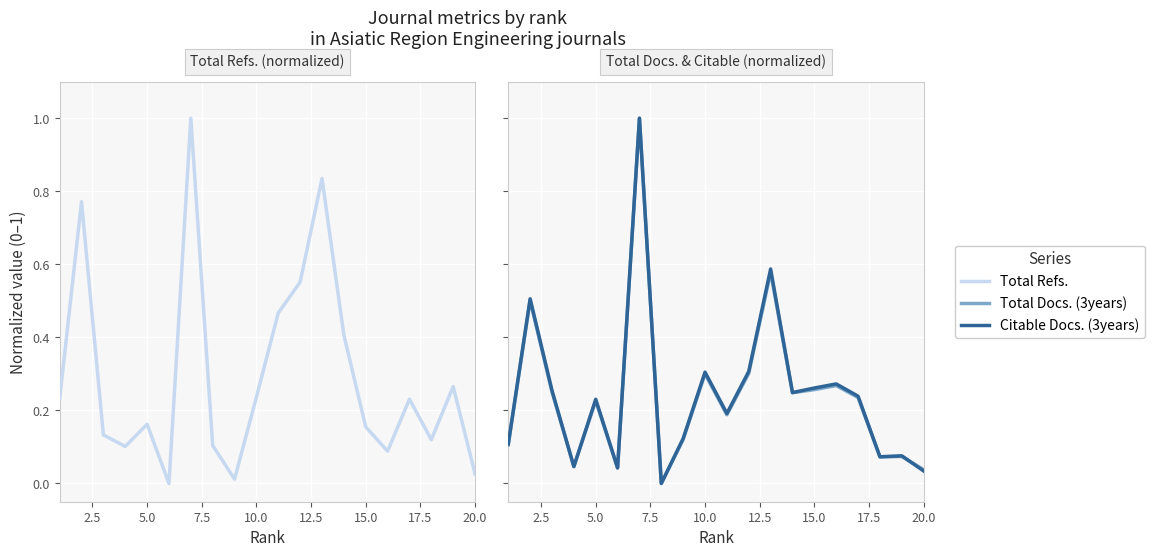

In Citable Docs. (3years), how many points are higher than both neighbors (excluding endpoints)?

7